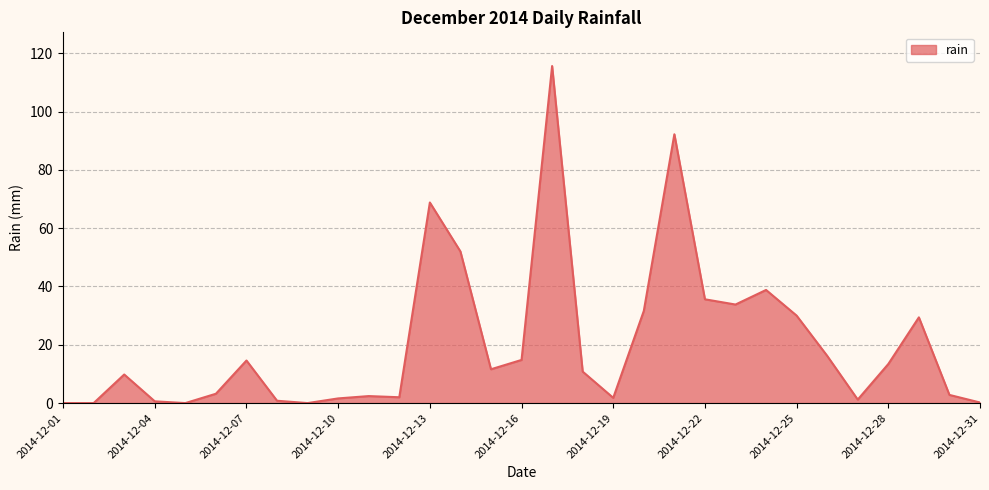

What is the greatest value displayed?

115.6